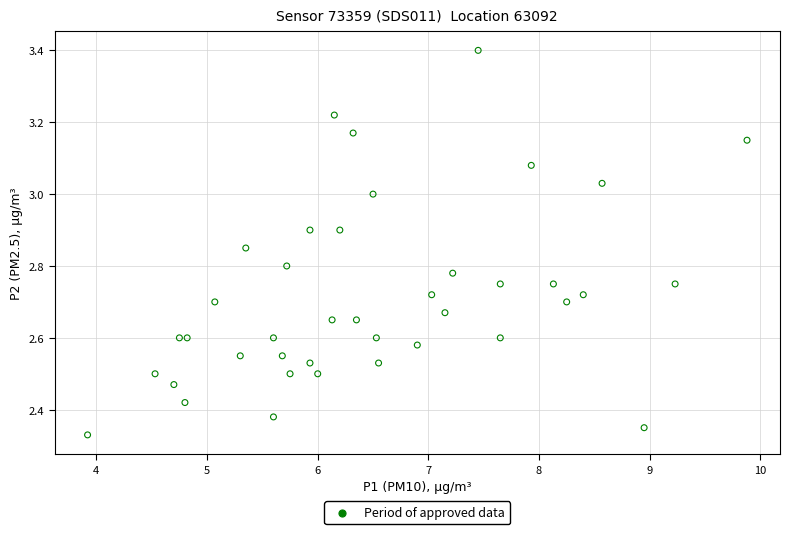

What is the range of X values (max minus min)?

6.0